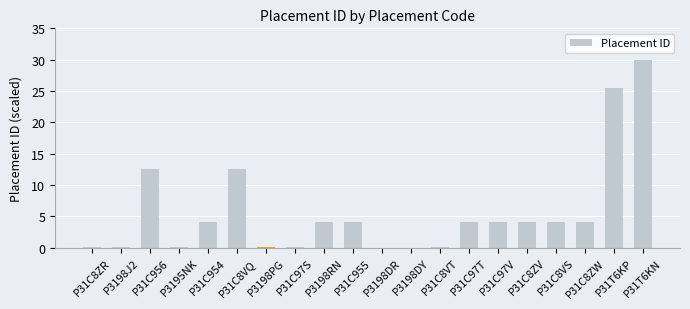

What is the maximum value shown in the chart?

30.0